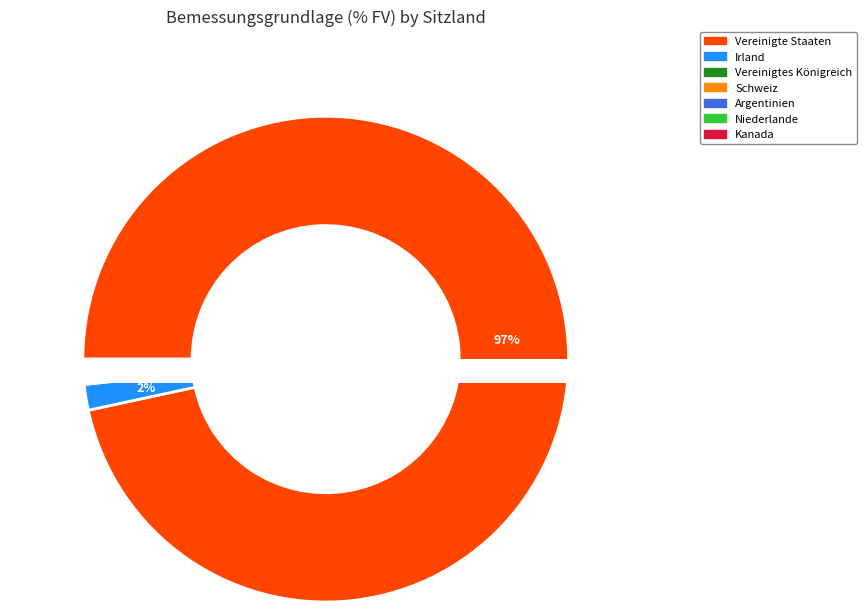

Rank the categories by value from highest to lowest.

Vereinigte Staaten, Irland, Vereinigtes Königreich, Schweiz, Argentinien, Niederlande, Kanada